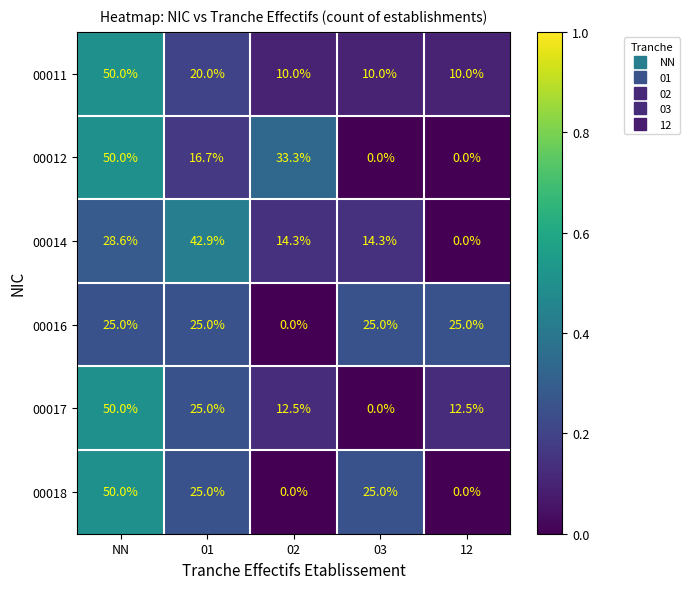

Which category has the highest value across all series?

NN